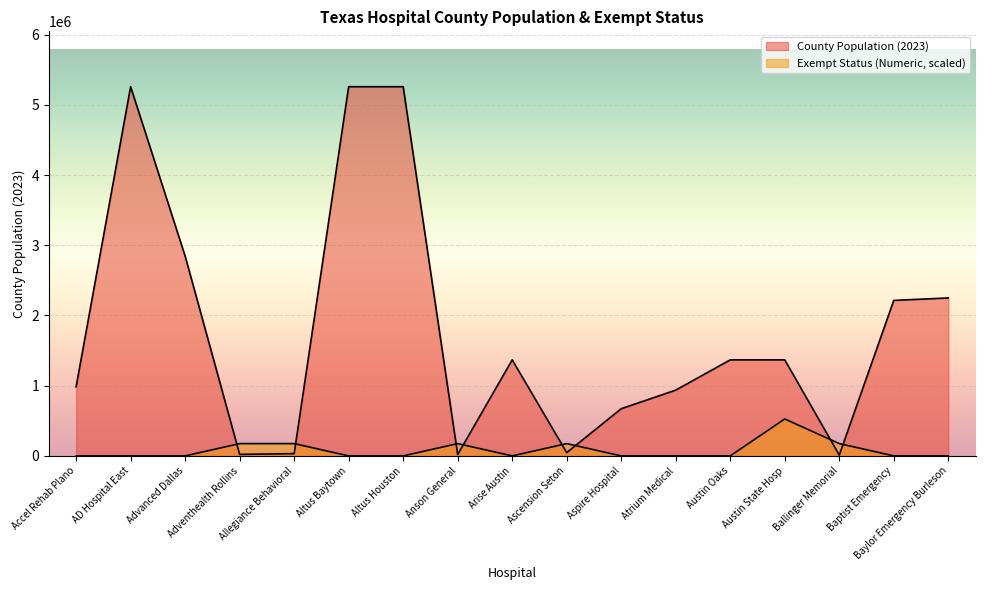

Rank the series by their average value, from lowest to highest.

Exempt Status (Numeric), County Population (2023)